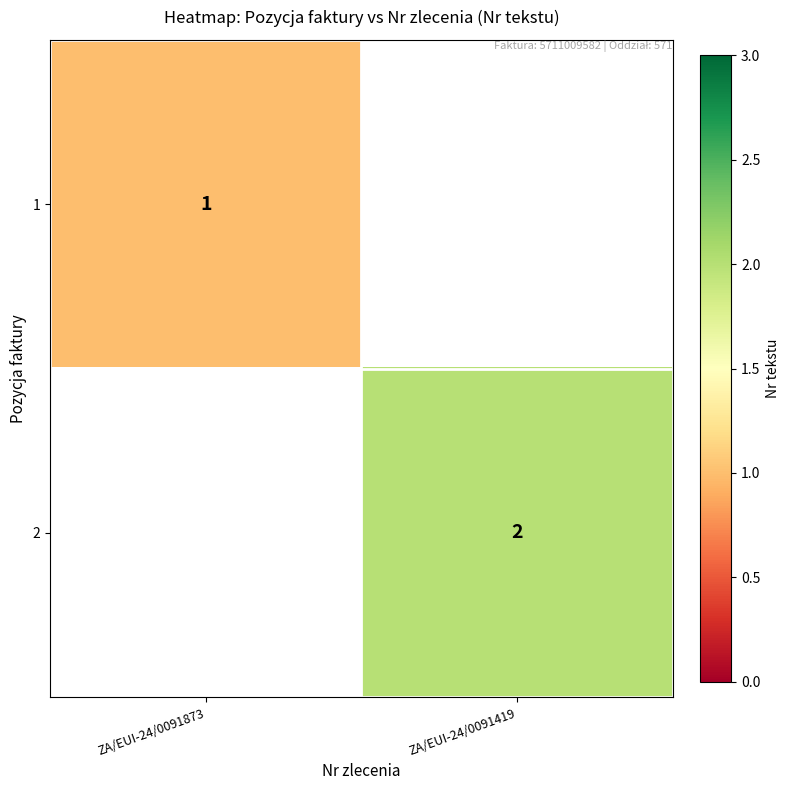

What is the smallest value displayed?

1.0